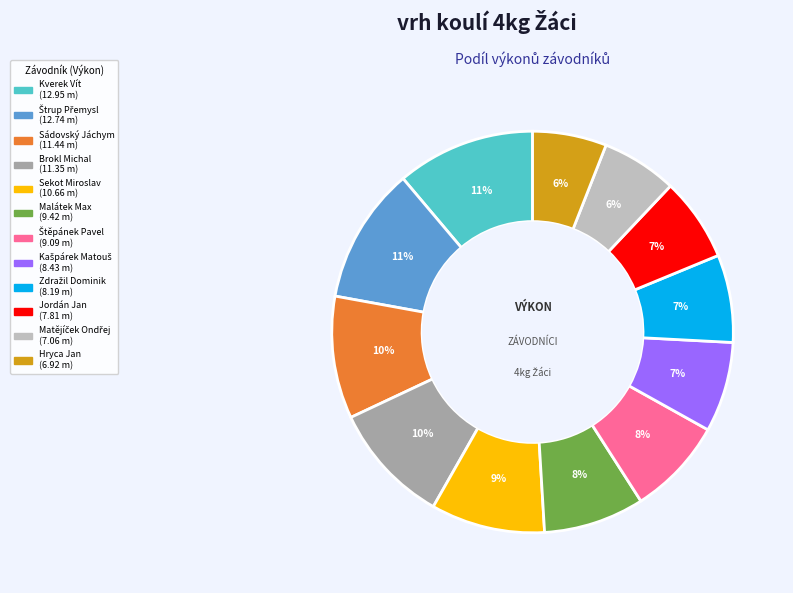

Combined, do Malátek Max and Sekot Miroslav account for over 50%?

No